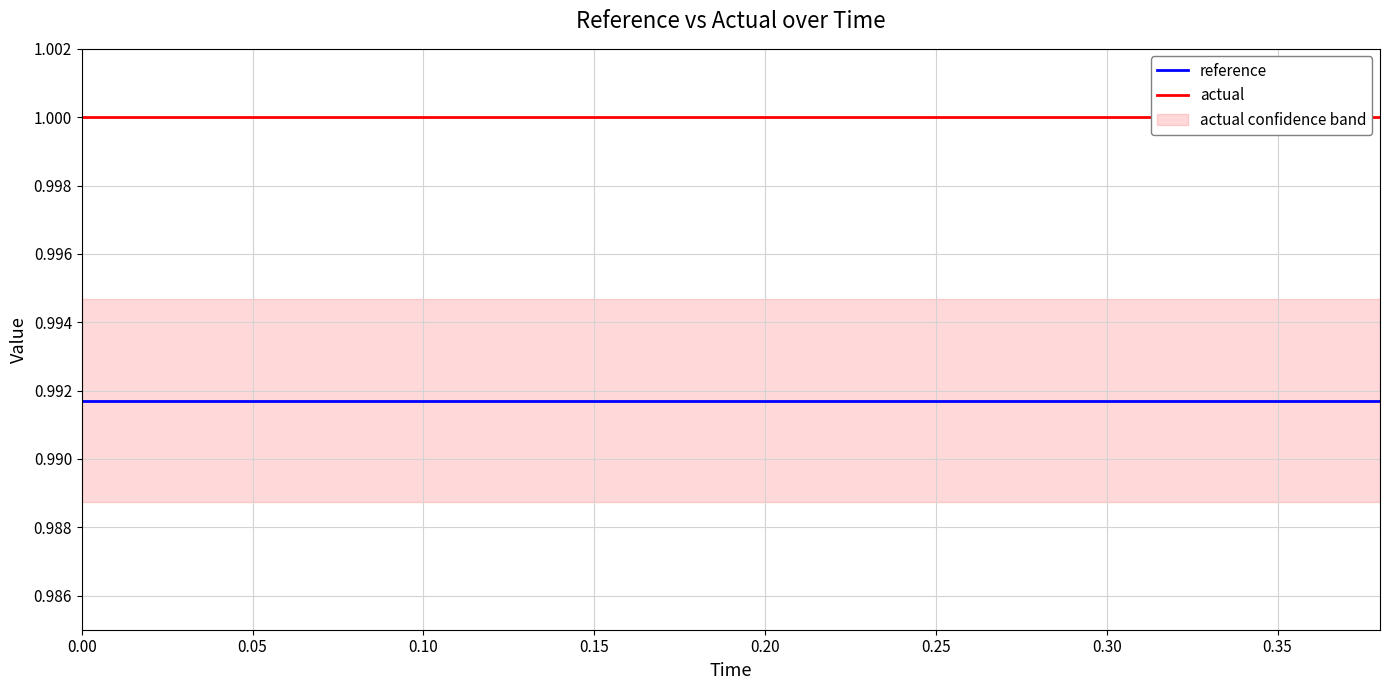

The value of reference at 0.15 is 0.4. True or false?

False